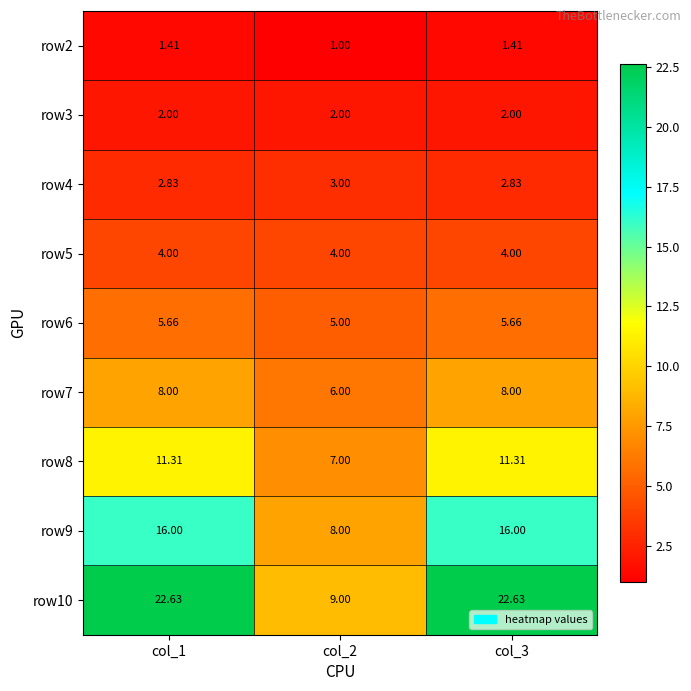

Is the value of row6 at col_1 greater than the value of row9 at col_3?

No